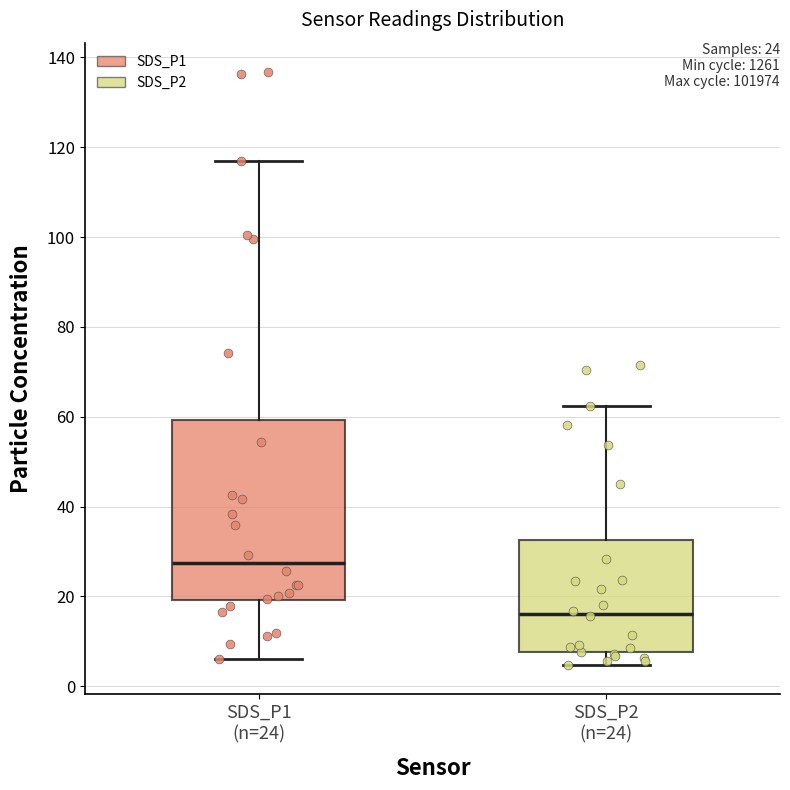

Which box's median line is the highest?

SDS_P1 (n=24)